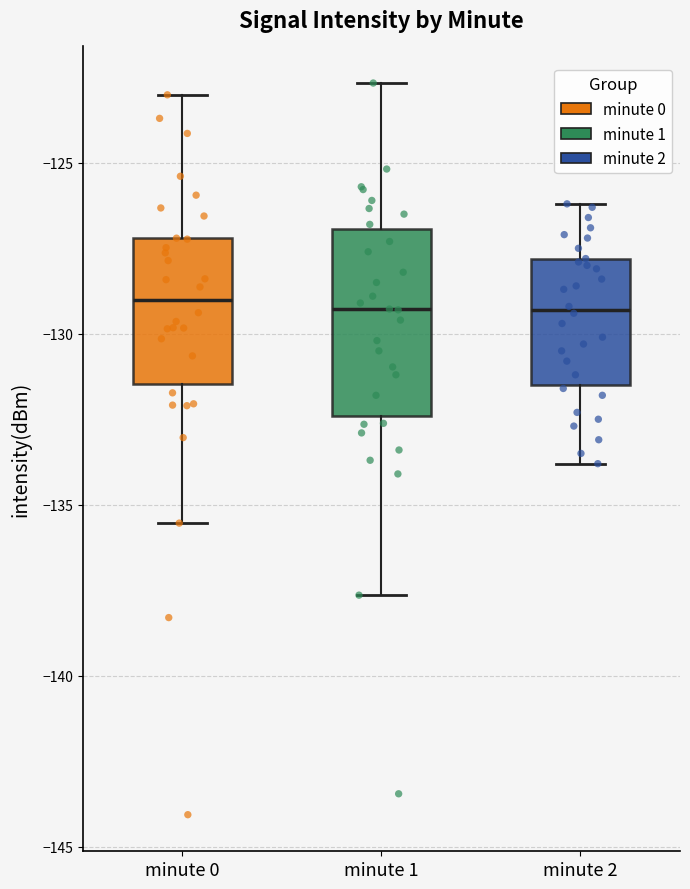

Where does the median line of the box for minute 1 sit on the y-axis? The values are not printed on the chart, so give them approximately, as read against the axis.

-129.5